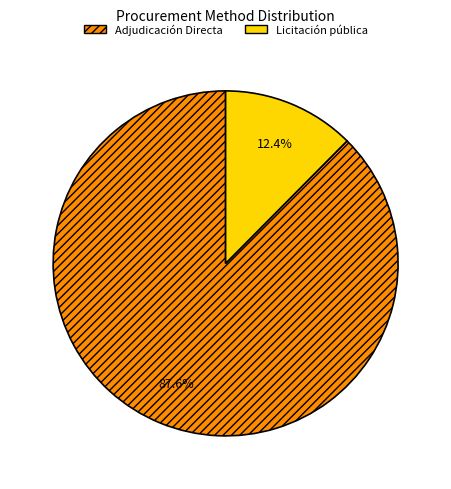

To the nearest percent, what is the difference between the Adjudicación Directa and Licitación pública slice percentages?

75%